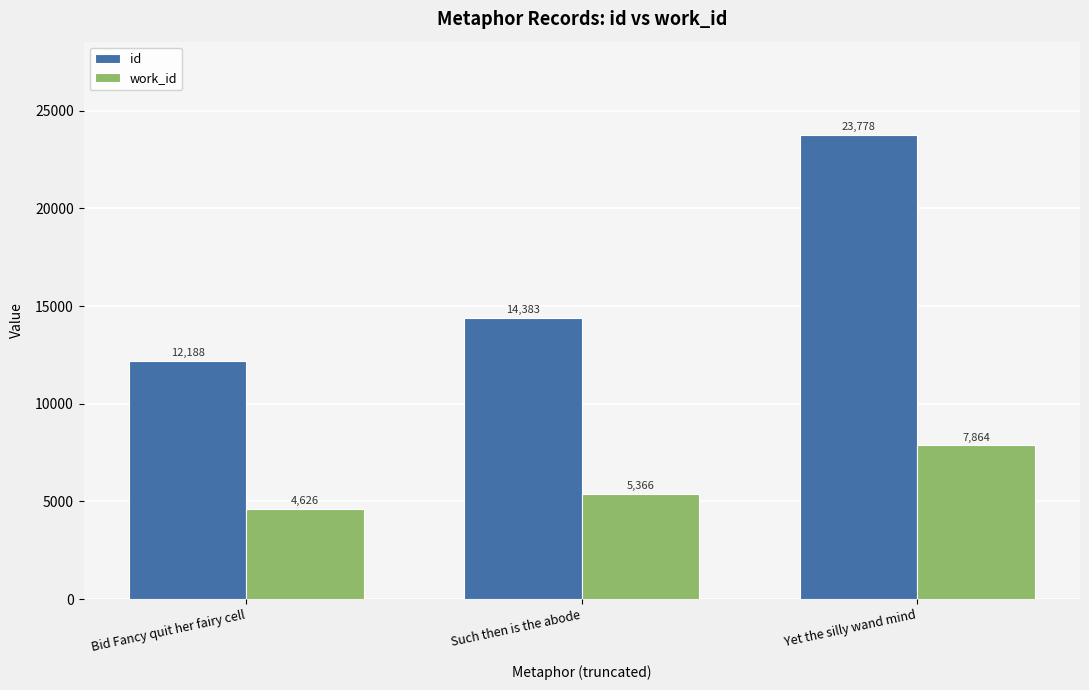

What position from the right is Bid Fancy quit her fairy cell?

3